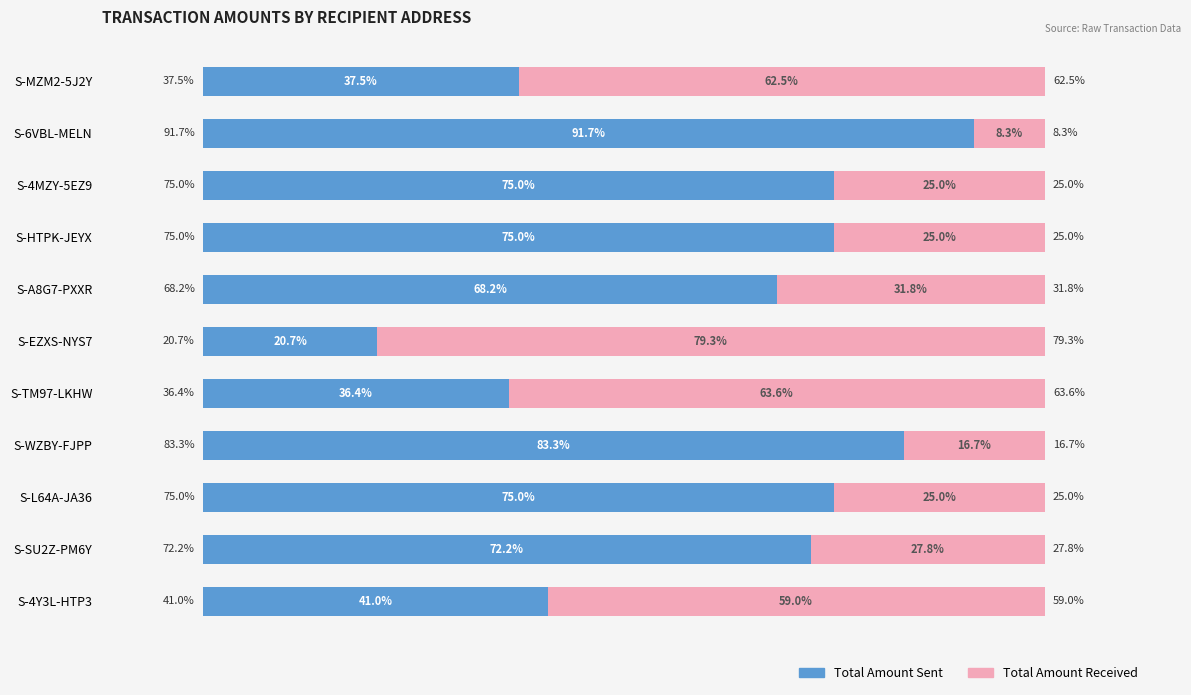

Where is Total Amount Sent nearest to the value 56?

S-A8G7-PXXR